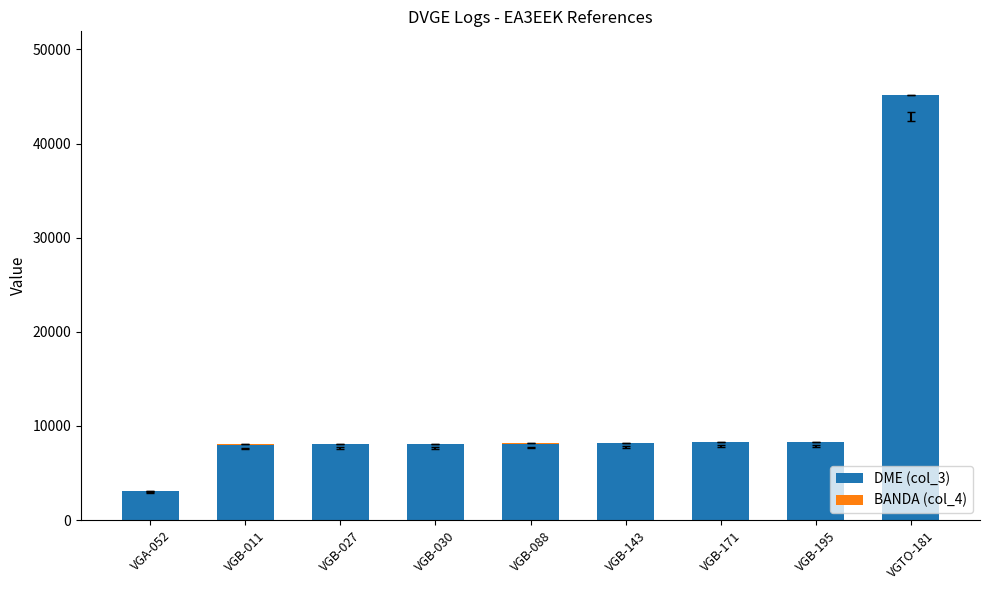

The value of DME (col_3) at VGB-011 is 11506. True or false?

False